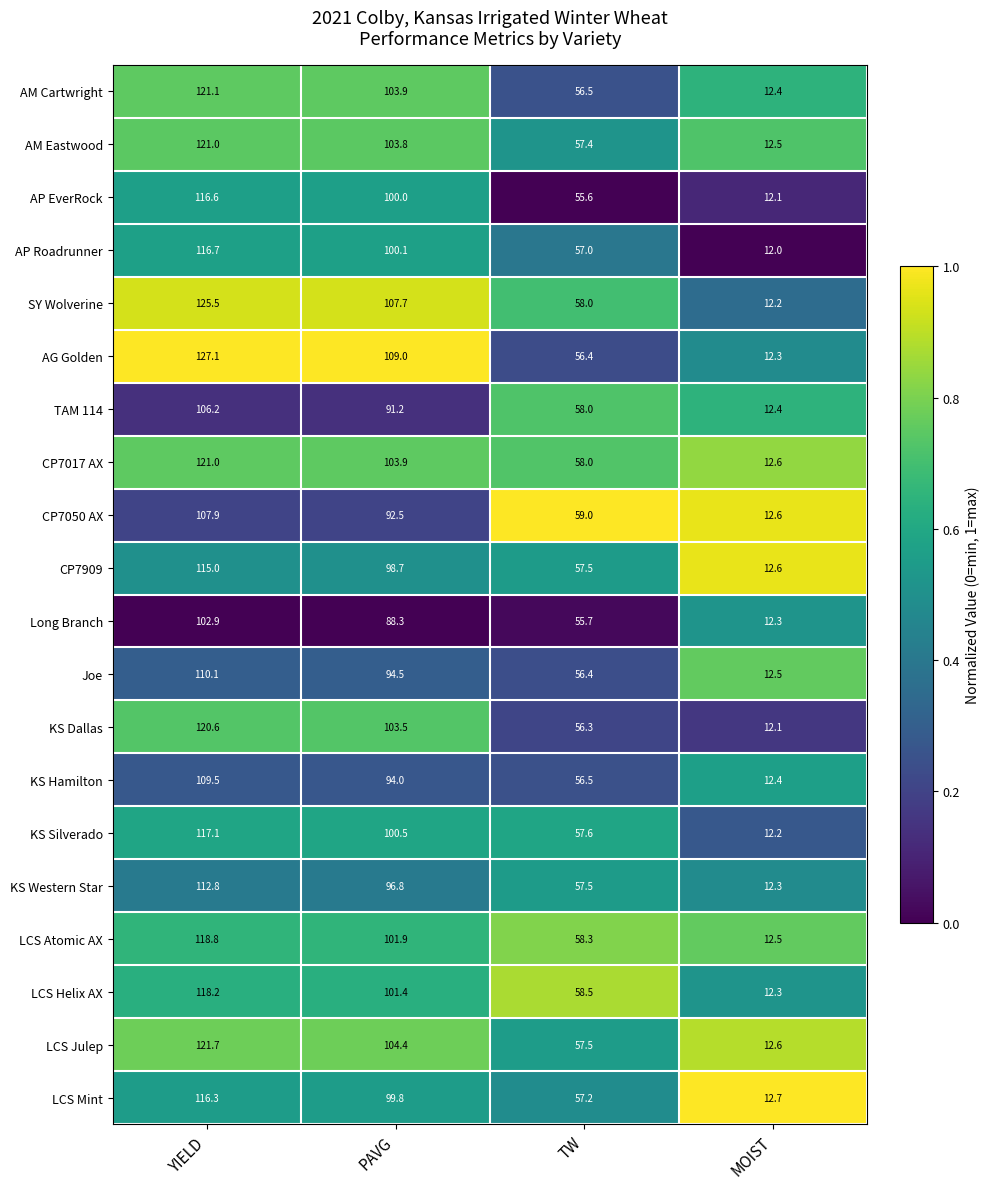

Which category has the highest value across all series?

YIELD